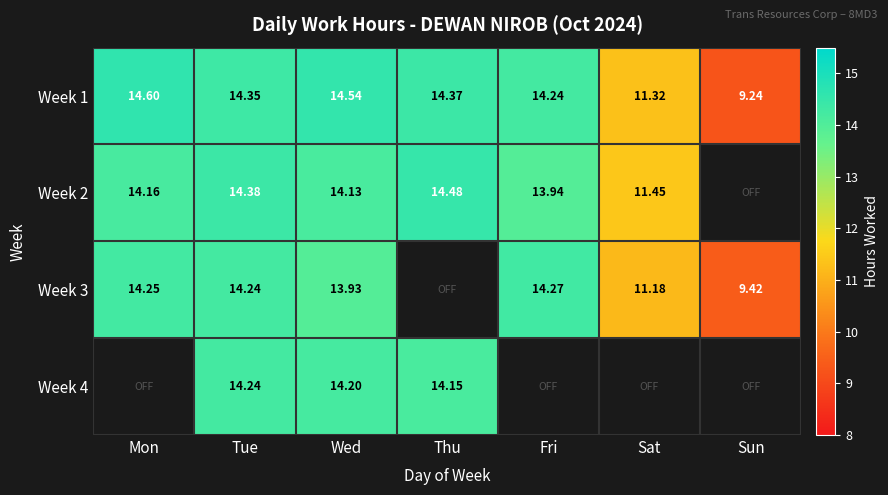

At Wed, list the series in order from smallest to largest.

Week 3, Week 2, Week 4, Week 1